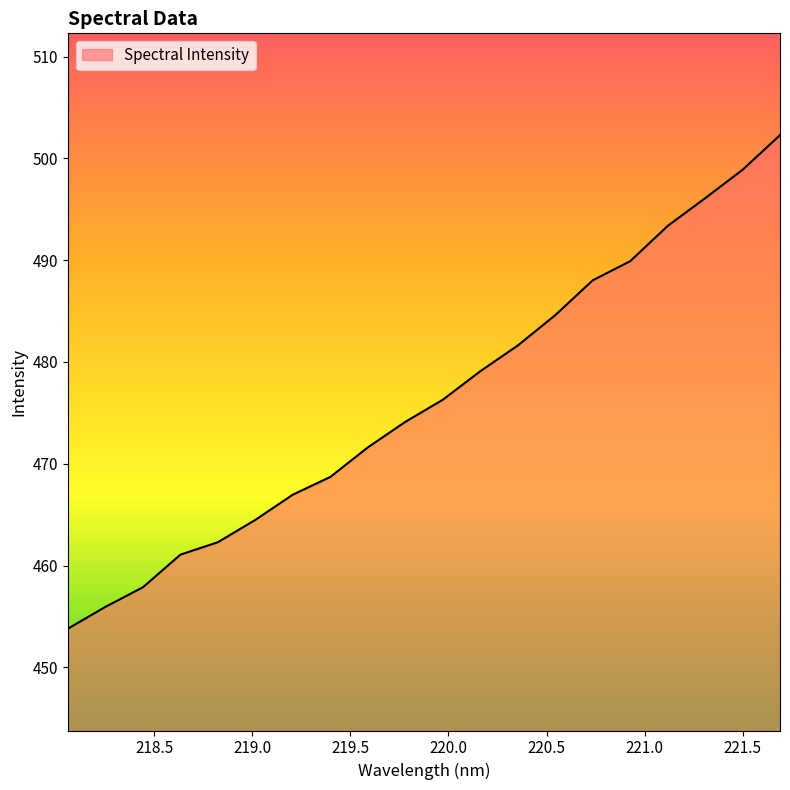

What is the difference between the maximum and minimum values?

48.5